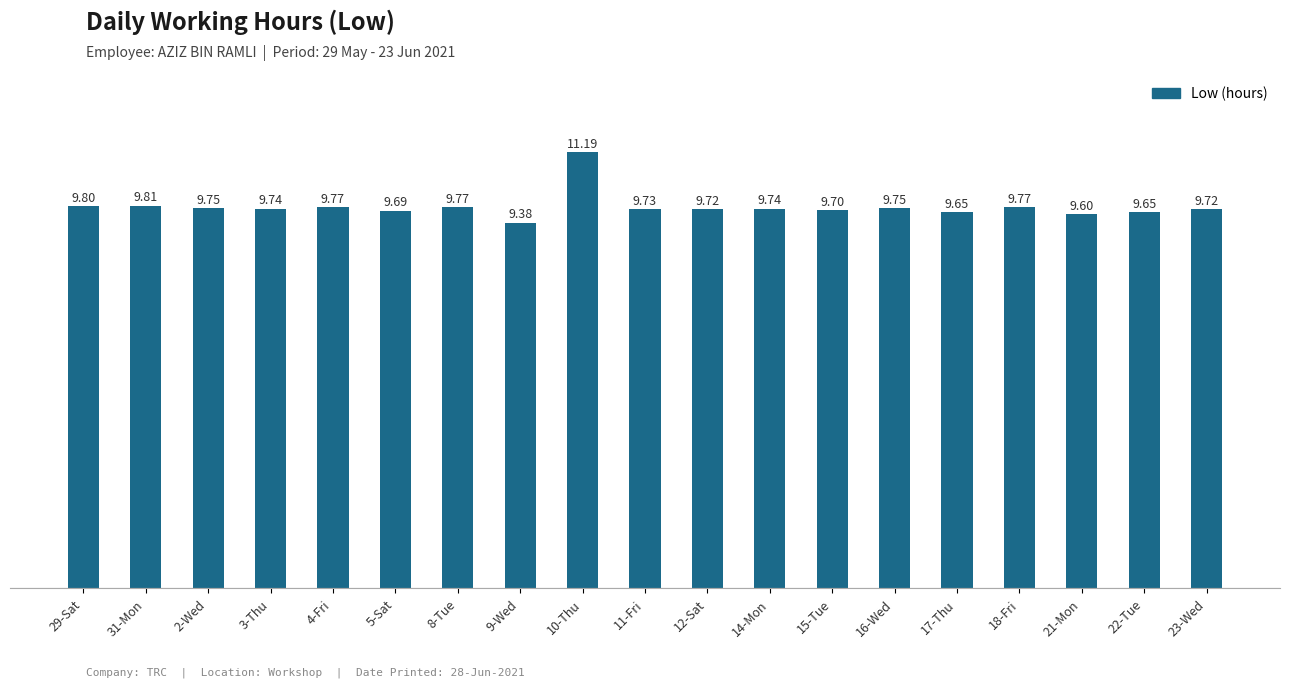

Approximately how many times larger is the value at 11-Fri compared to 31-Mon?

1.0